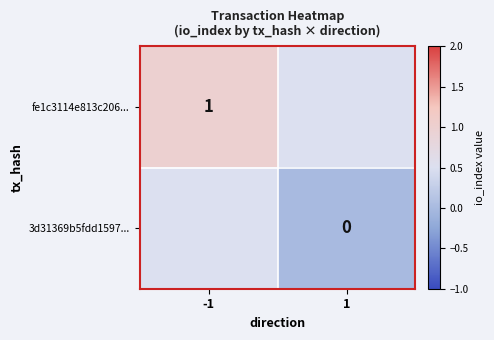

At how many categories does at least one series exceed 0?

1